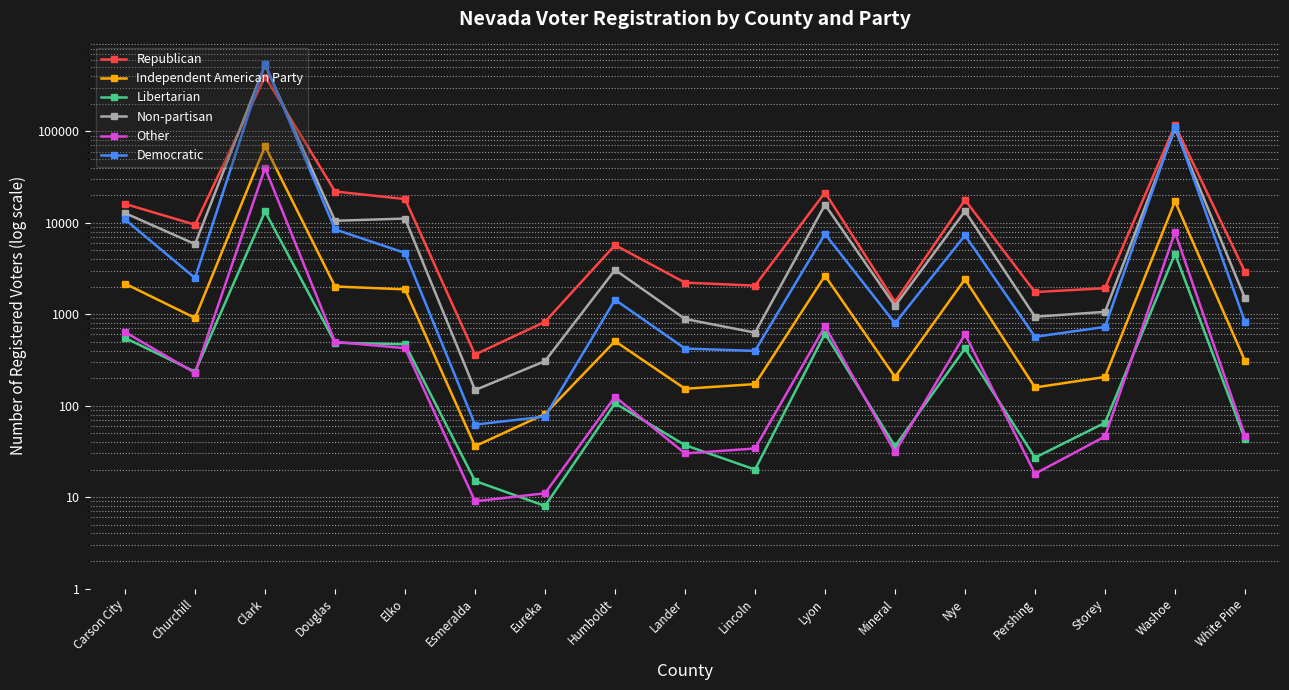

What is the approximate value of Non-partisan at Lyon, to the nearest 50?

15750